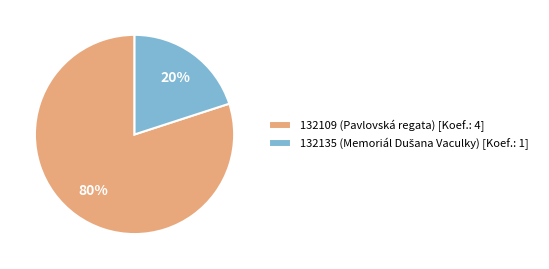

To the nearest percent, what is the average slice percentage?

50%